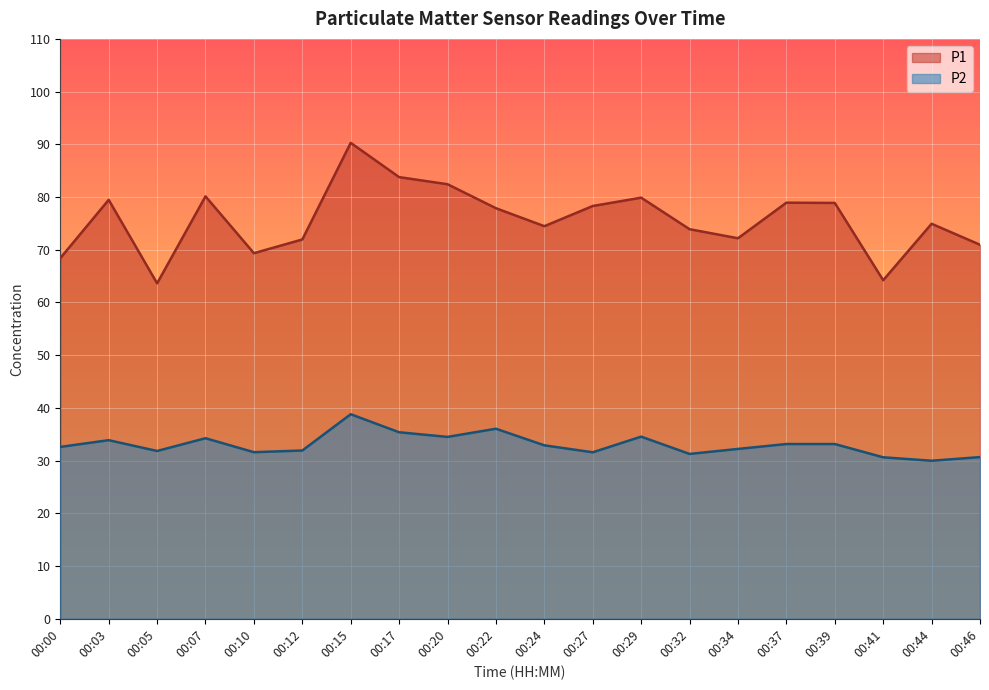

How many interior local valleys does the P2 series have?

6